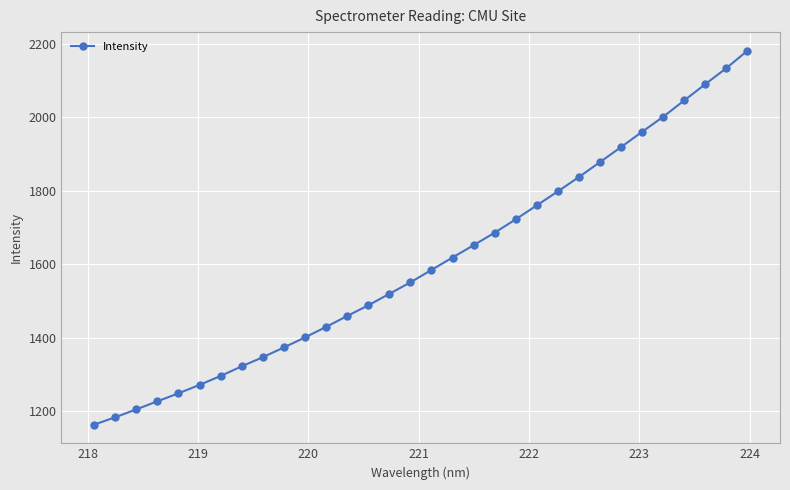

What is the smallest value displayed?

1163.7